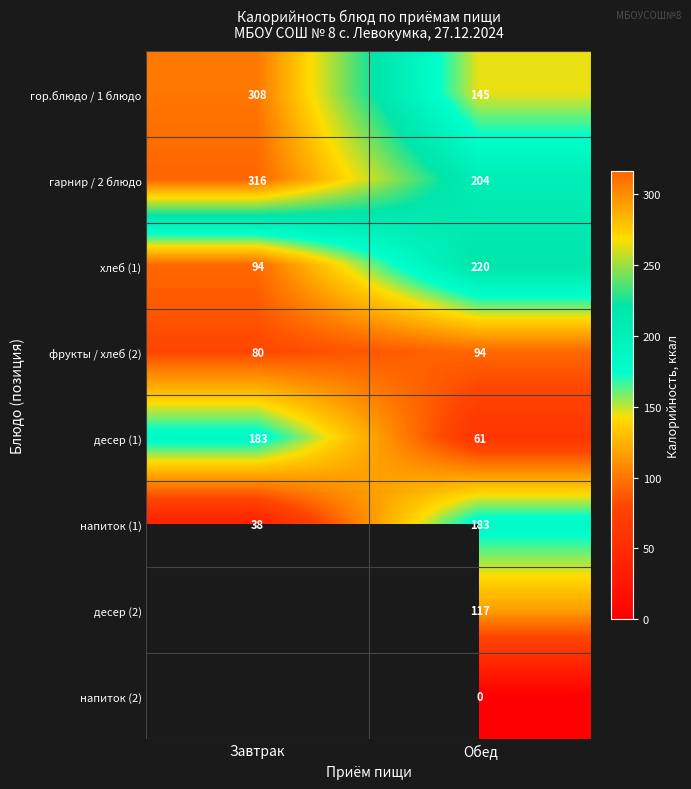

At which category is the sum across all series the highest?

Обед